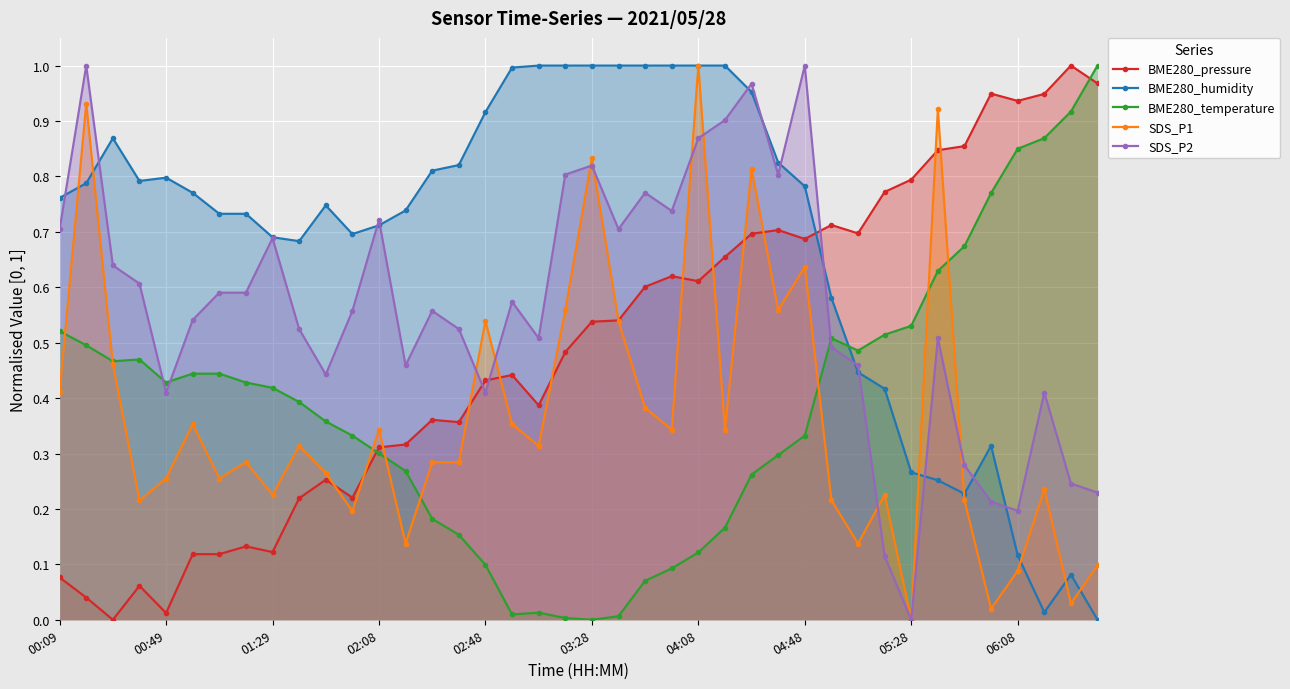

Rank the series at 22 from highest to lowest value.

BME280_humidity, SDS_P2, BME280_pressure, SDS_P1, BME280_temperature